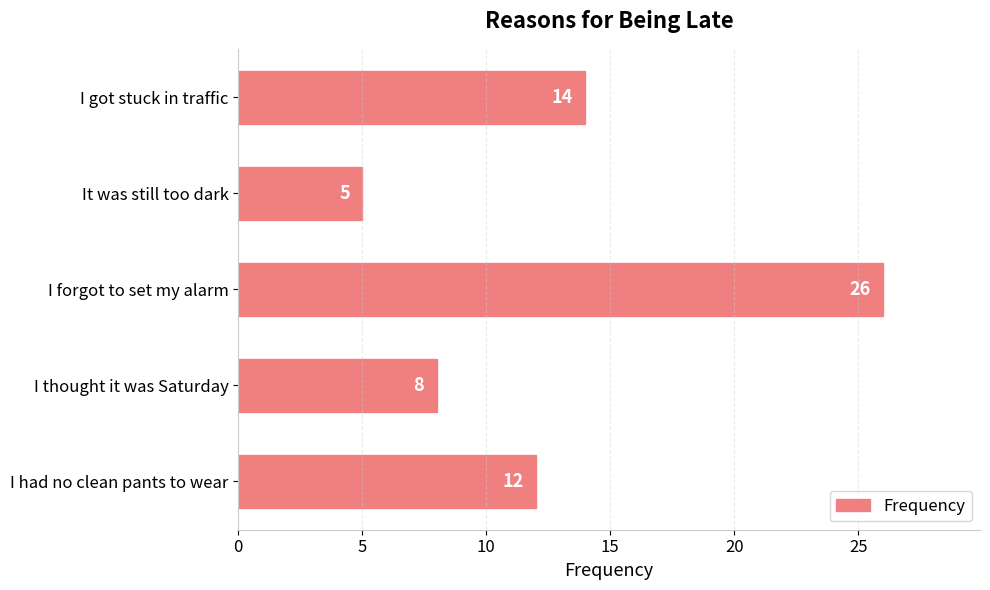

What is the label of the 1st bar from the bottom?

I had no clean pants to wear